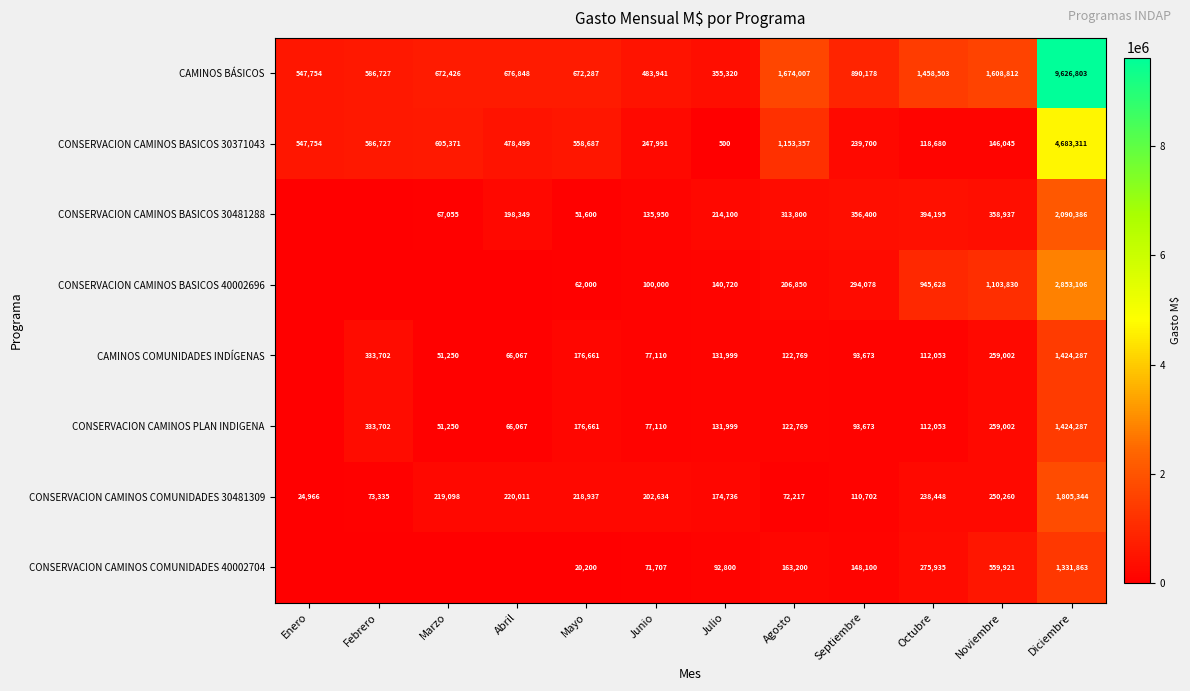

At which category is the sum across all series the highest?

Diciembre